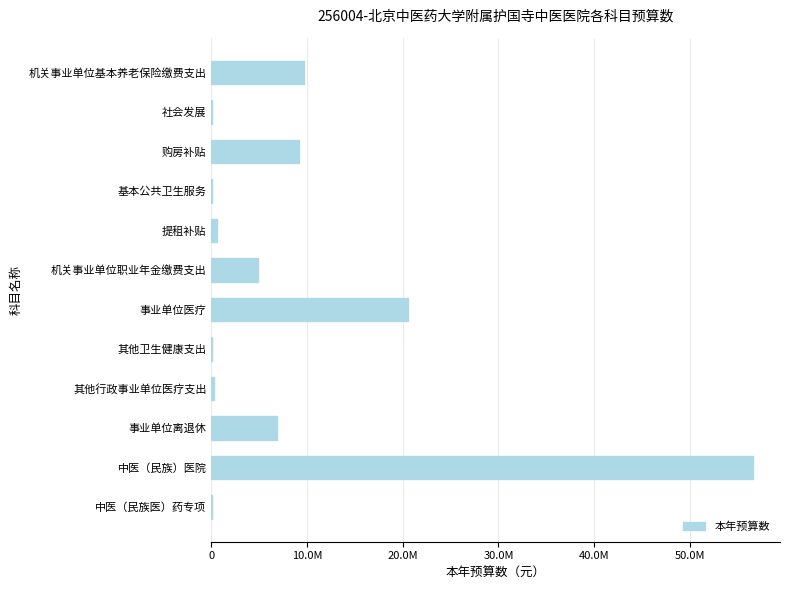

Are the bars horizontal?

Yes